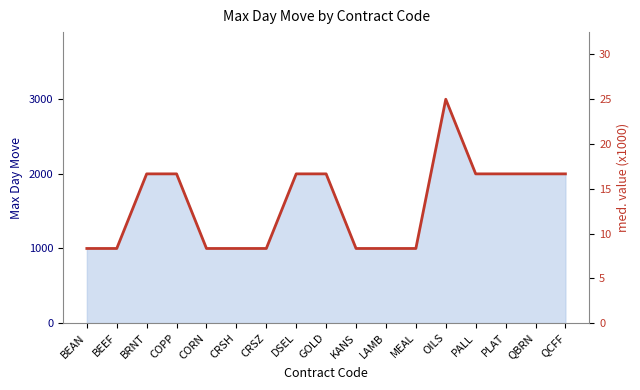

List the labels in order of value, smallest first.

BEAN, BEEF, CORN, CRSH, CRSZ, KANS, LAMB, MEAL, BRNT, COPP, DSEL, GOLD, PALL, PLAT, QBRN, QCFF, OILS